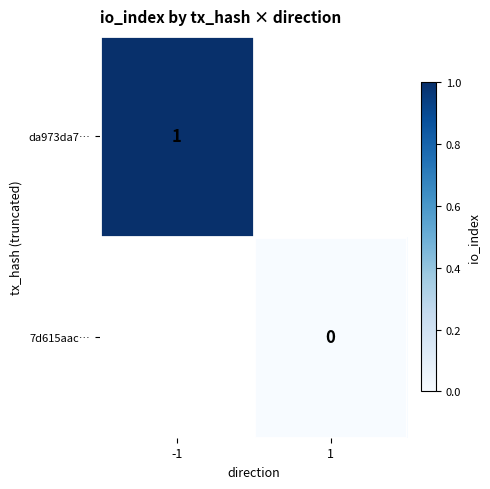

The value of da973da7… at -1 is 1.0. True or false?

True